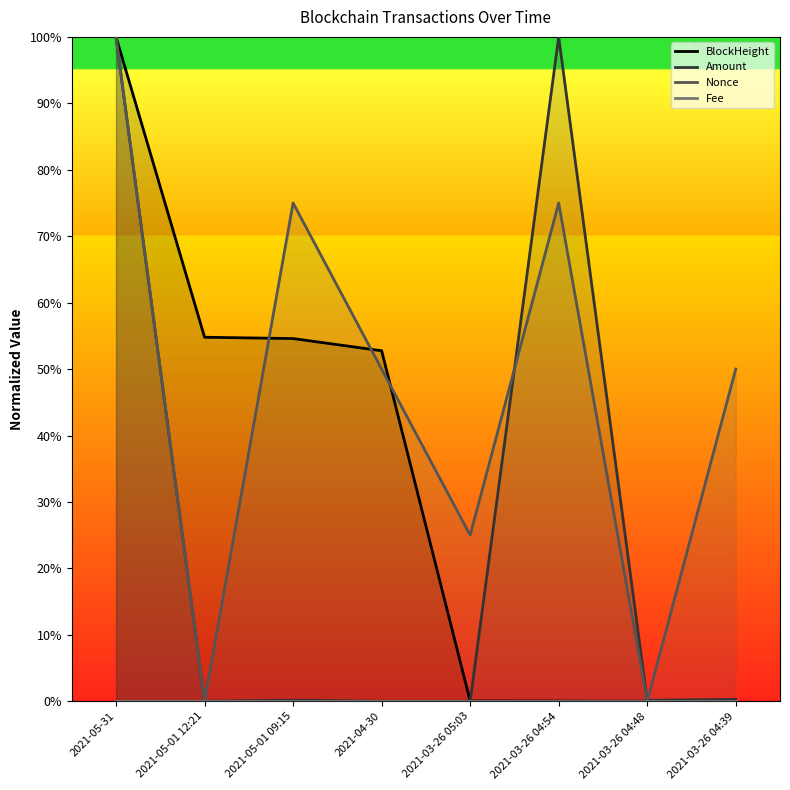

How many positive values does the Nonce series have?

6